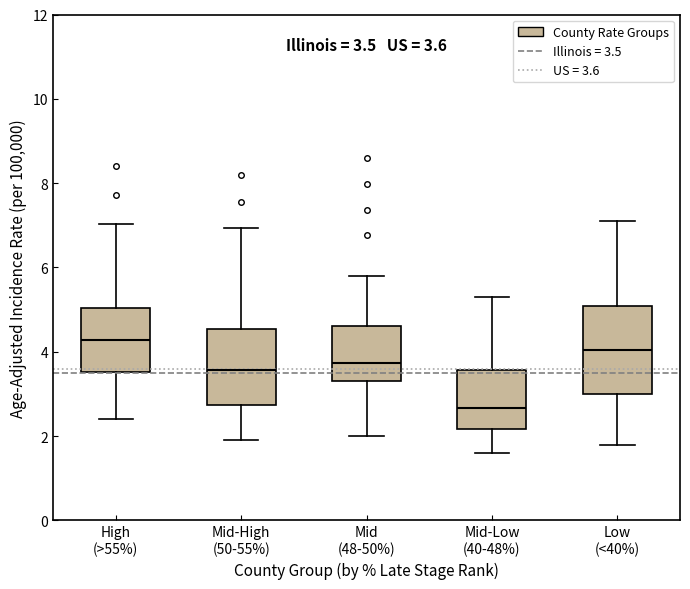

Comparing the boxes themselves (not the whiskers), which one is the tallest?

Low (<40%)